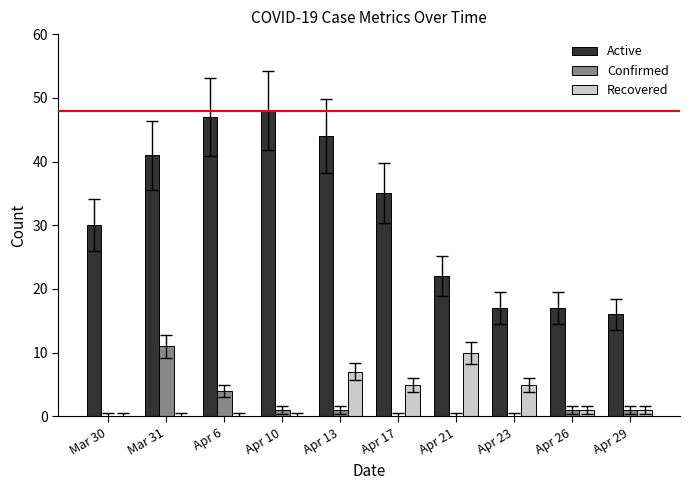

Which series has the widest spread of values?

Active